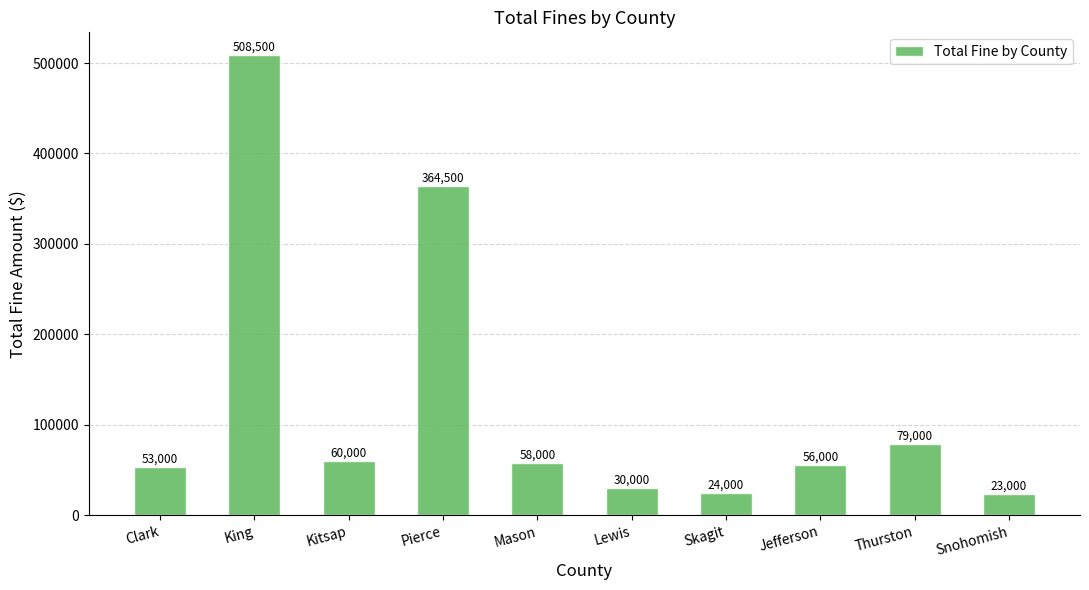

What is the difference between the maximum and minimum values?

485500